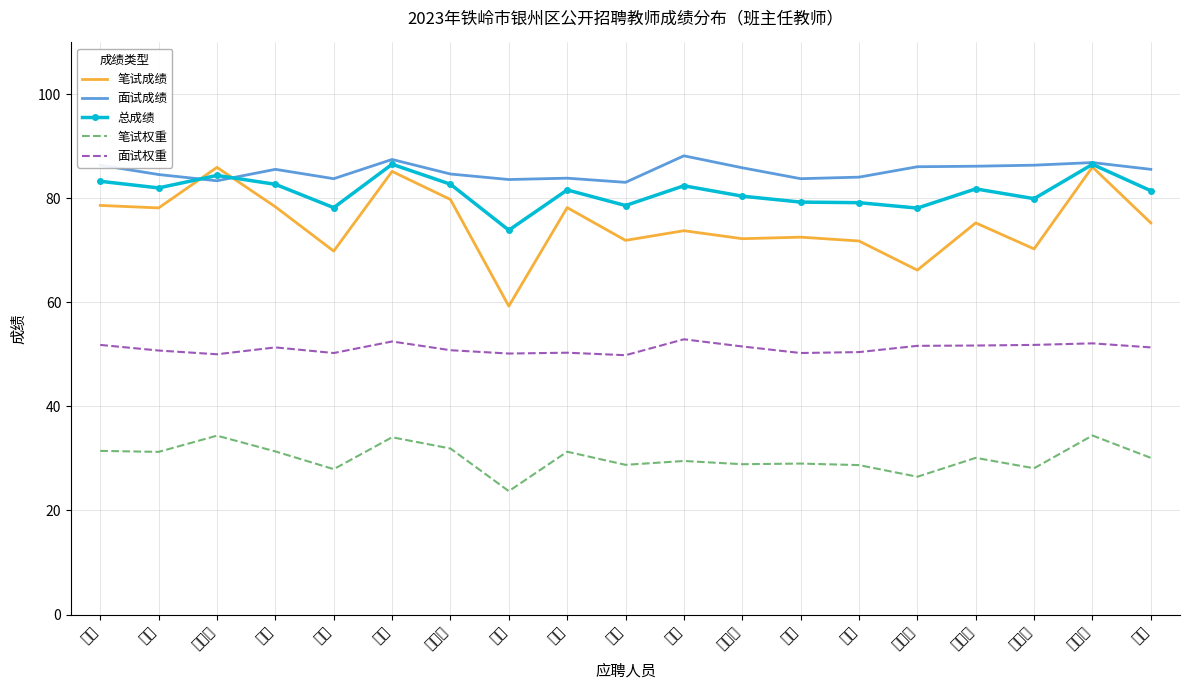

True or false: 笔试权重 has a value of 23.7 at 周婧.

True